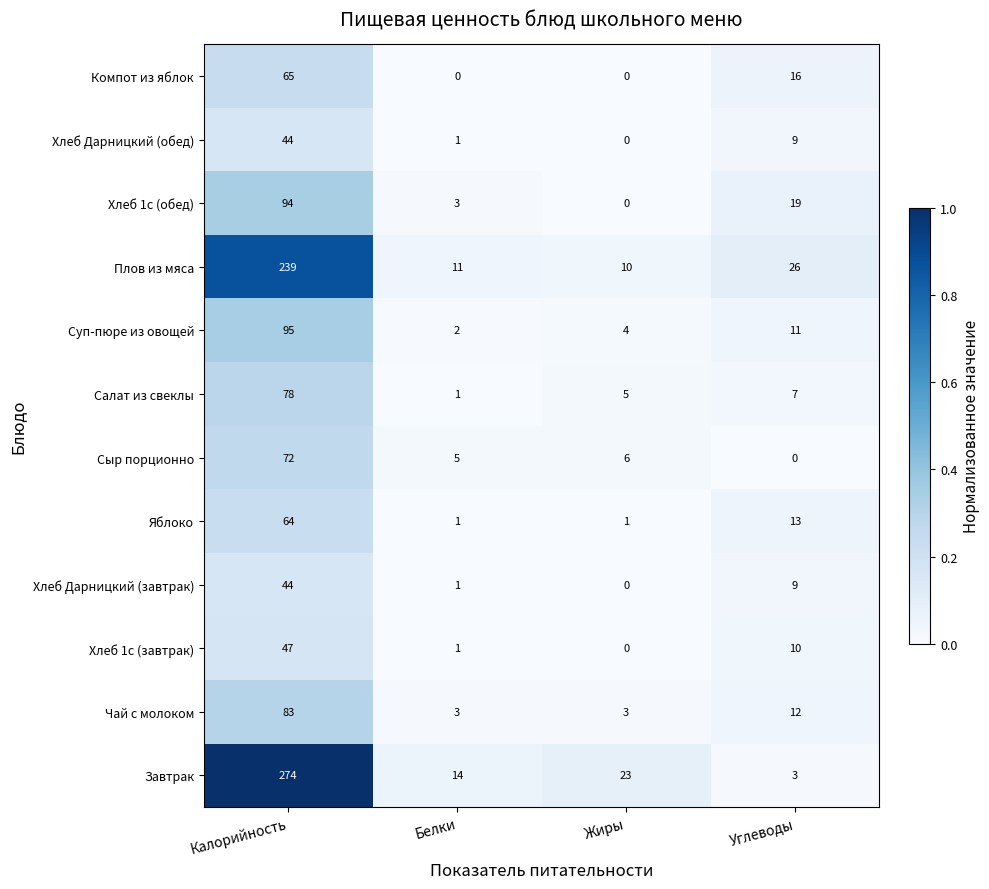

What is the total value across all series at Углеводы?

135